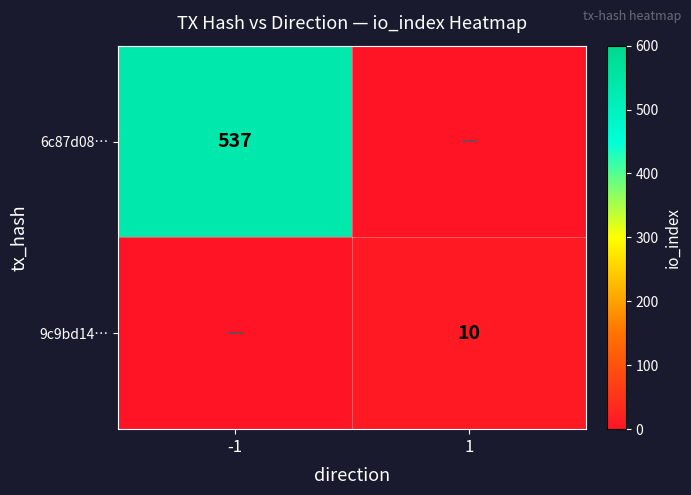

Is it true that 6c87d08… equals 537 at -1?

True